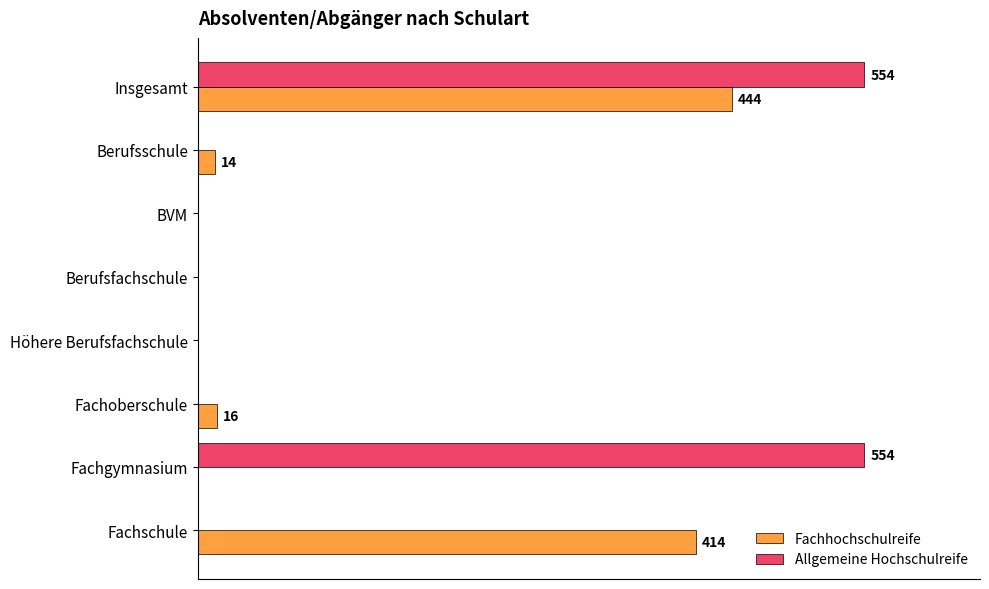

What are all the series names shown in the legend?

Fachhochschulreife, Allgemeine Hochschulreife